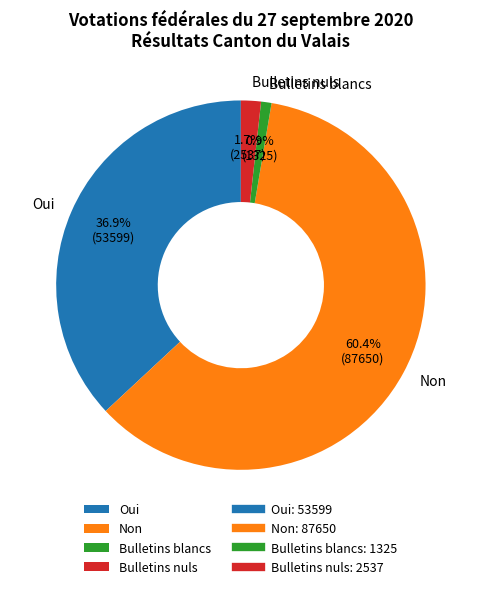

Which category has the biggest portion of the pie?

Non